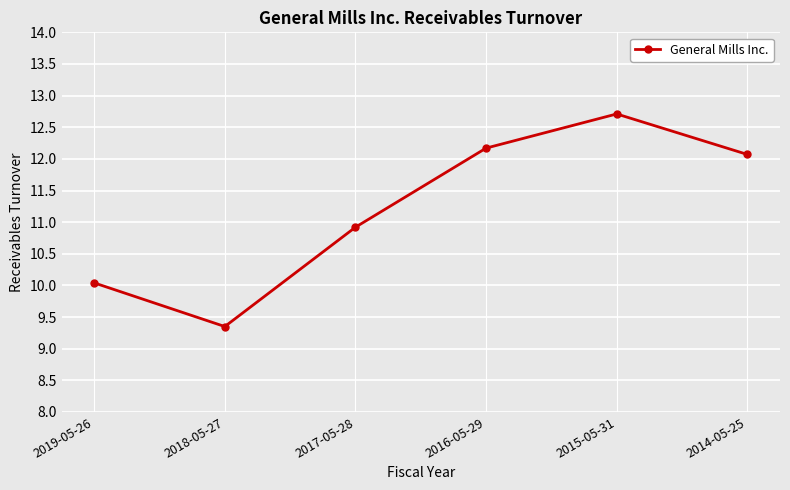

List the labels in order of value, largest first.

2015-05-31, 2016-05-29, 2014-05-25, 2017-05-28, 2019-05-26, 2018-05-27